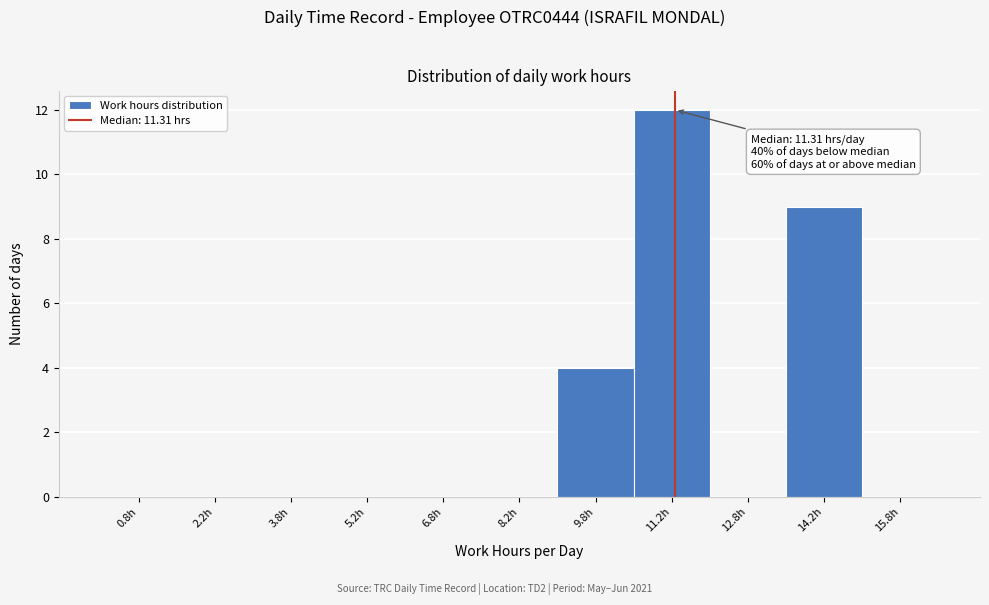

Which range on the x-axis has the tallest bar?

10.5 to 12.0